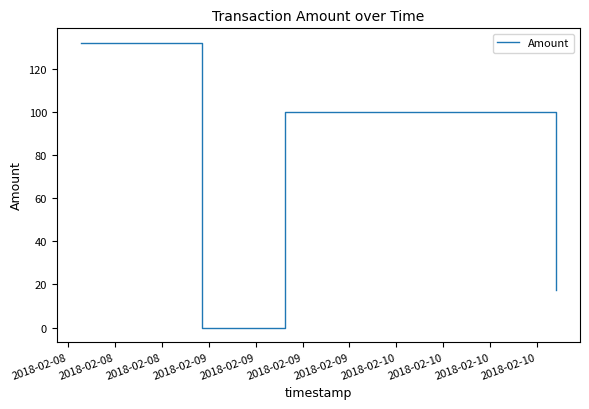

What is the difference between the second highest and minimum values?

100.0